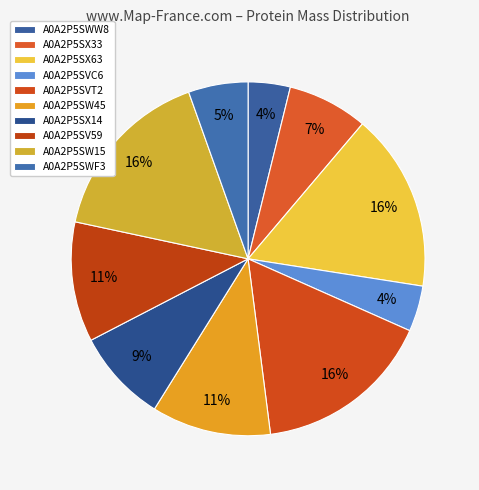

How many slices are in this pie chart?

10